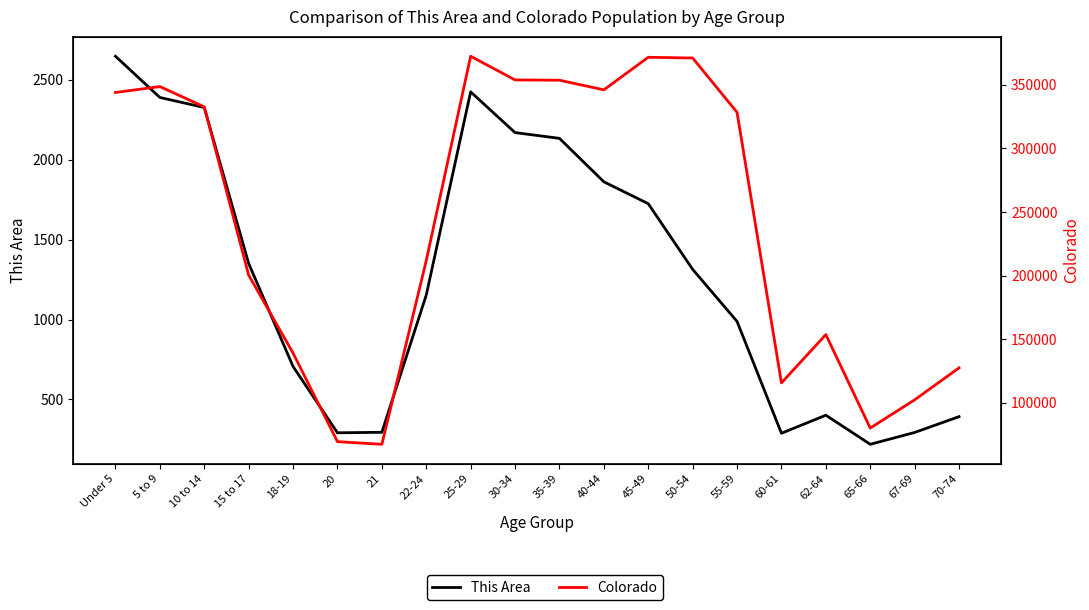

List the series in order of their peak value, highest first.

Colorado, This Area